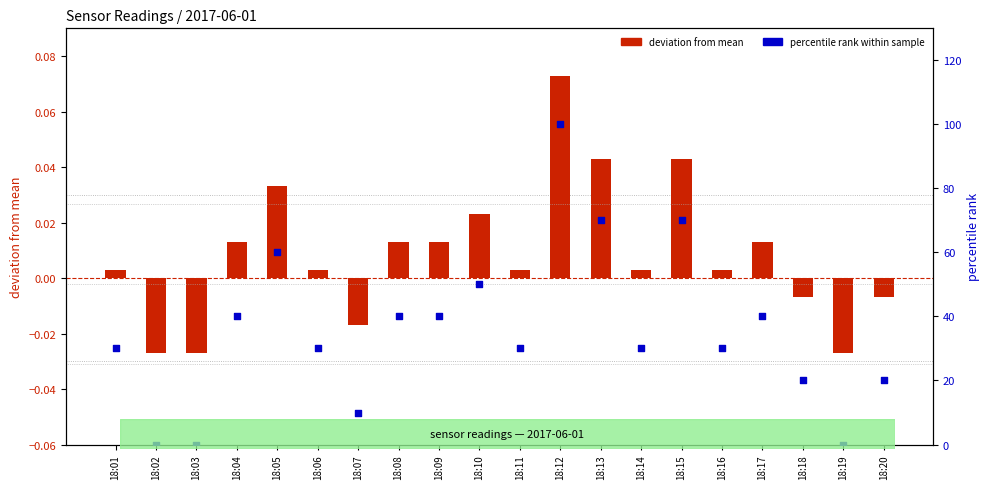

Which series reaches the minimum Y coordinate?

deviation from mean